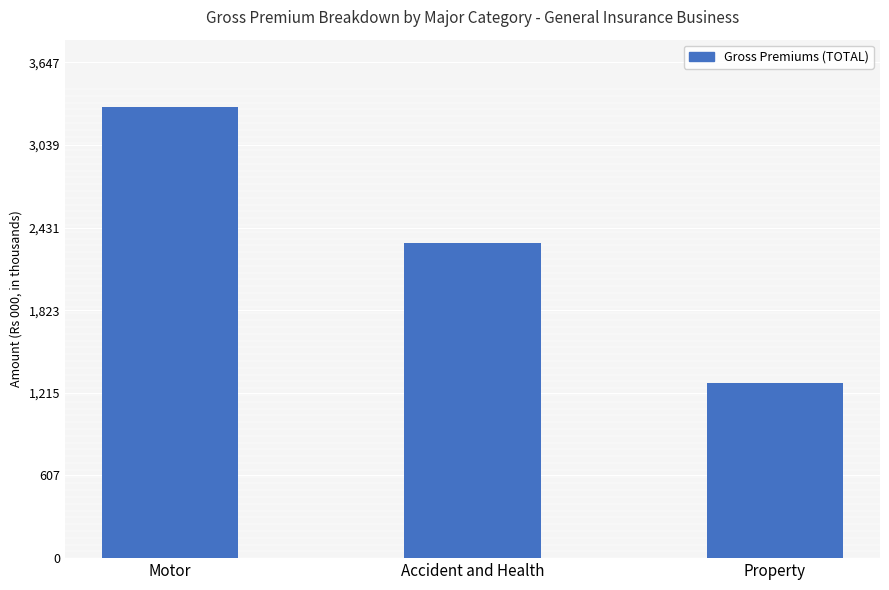

Is it true that the value at Motor is 1820740.6?

False